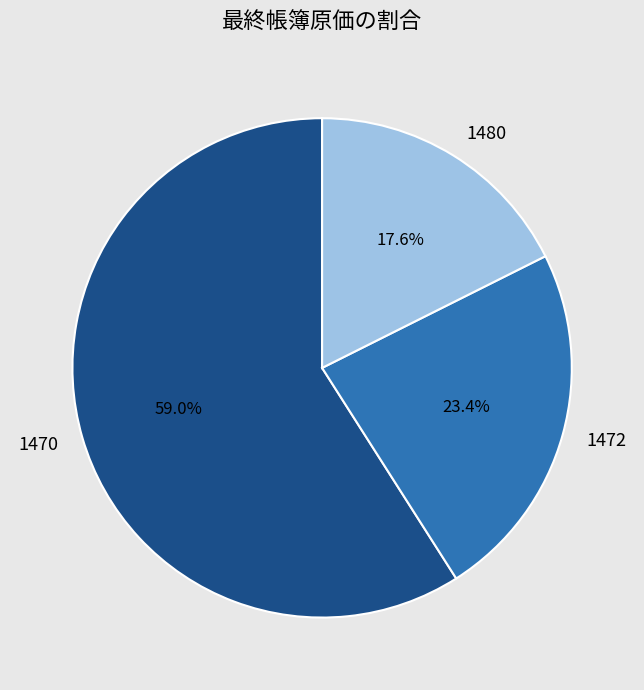

What percentage is the 1472 slice, to the nearest percent?

23%